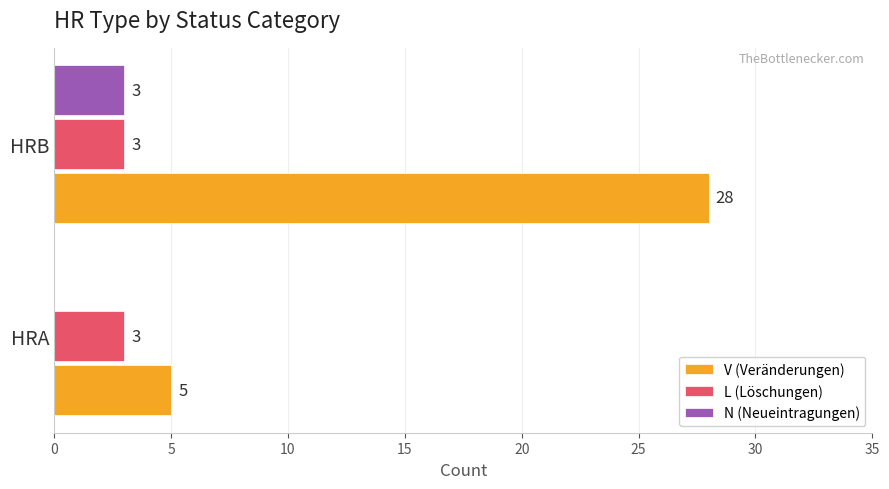

True or false: L (Löschungen) has a value of 3 at HRB.

True